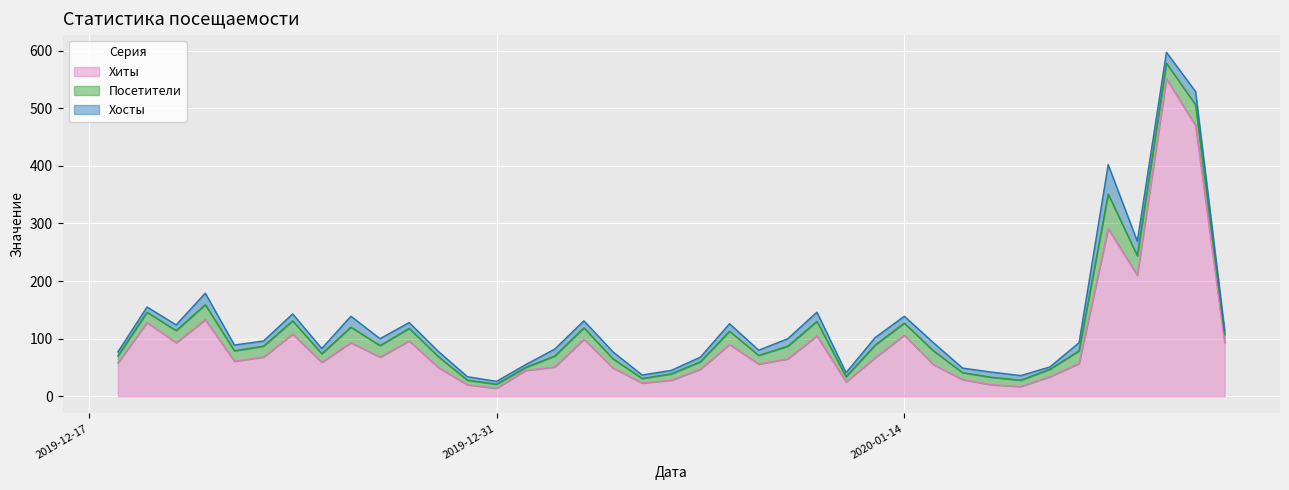

What is the highest value of the Хиты series?

551